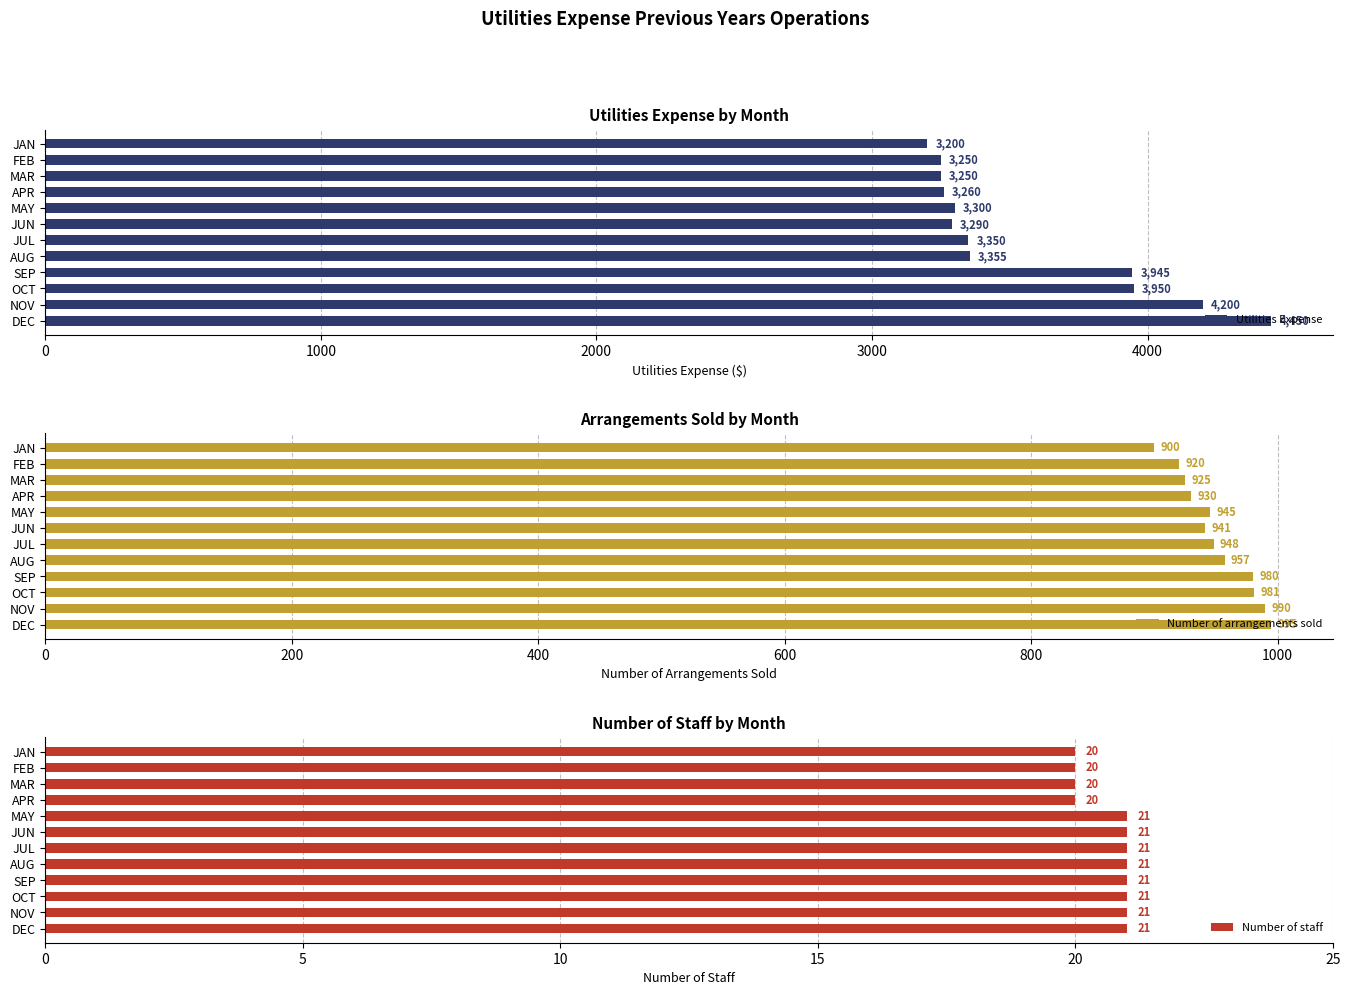

The Number of staff series shows 37 at JUN. True or false?

False